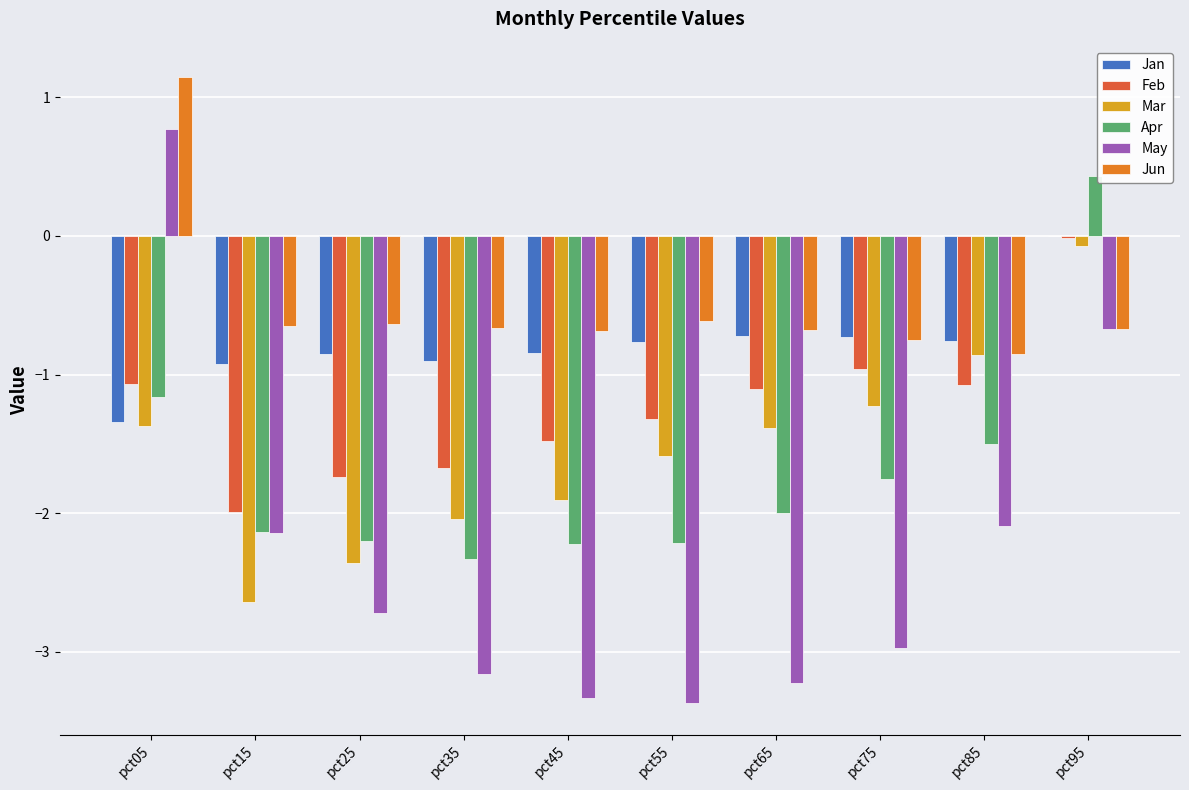

The Jun series shows -0.8 at pct75. True or false?

True